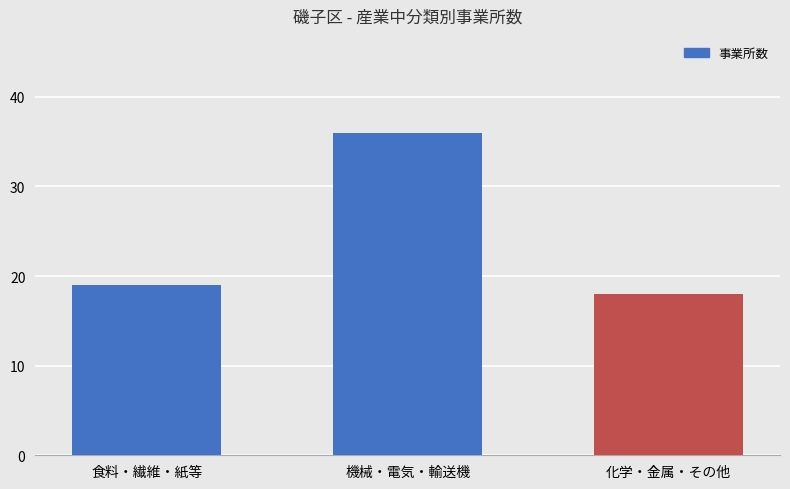

Are the bars horizontal?

No